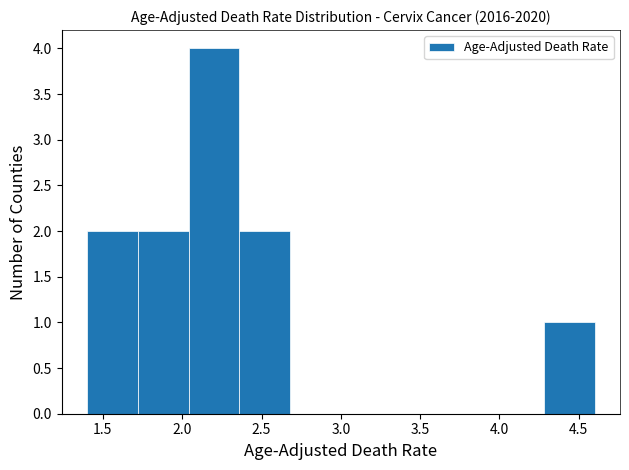

What is the height of the bar covering 4.28 to 4.60 on the x-axis? Neither the bar edges nor the heights are printed on the chart, so give them approximately, as read against the axes.

1